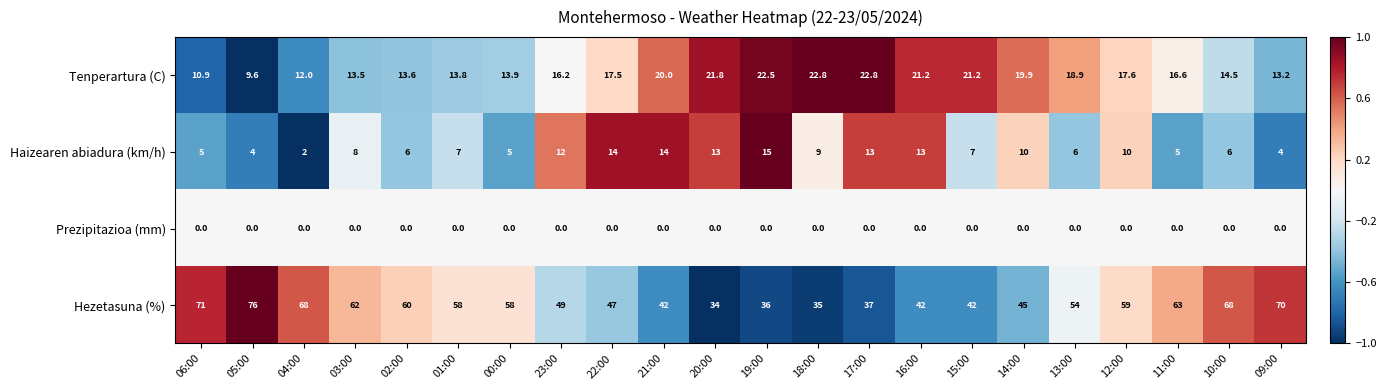

How many series are shown in this chart?

4